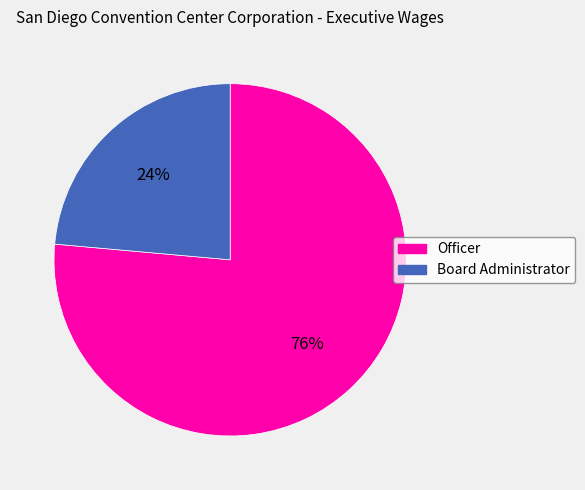

How many slices are in this pie chart?

2